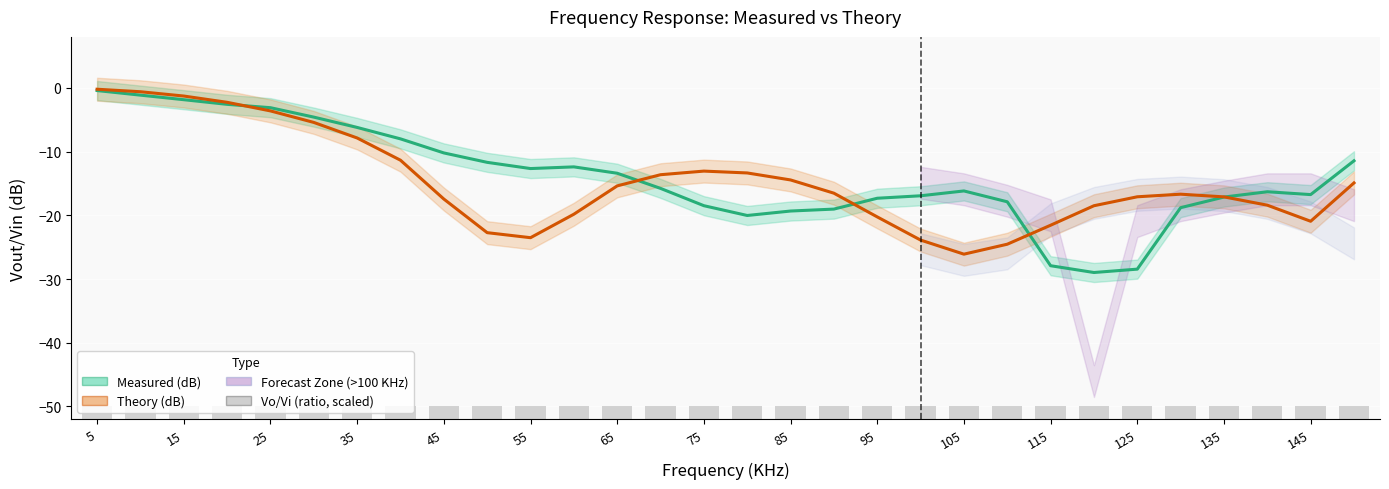

What is the sum of all Measured (dB) values?

-415.1